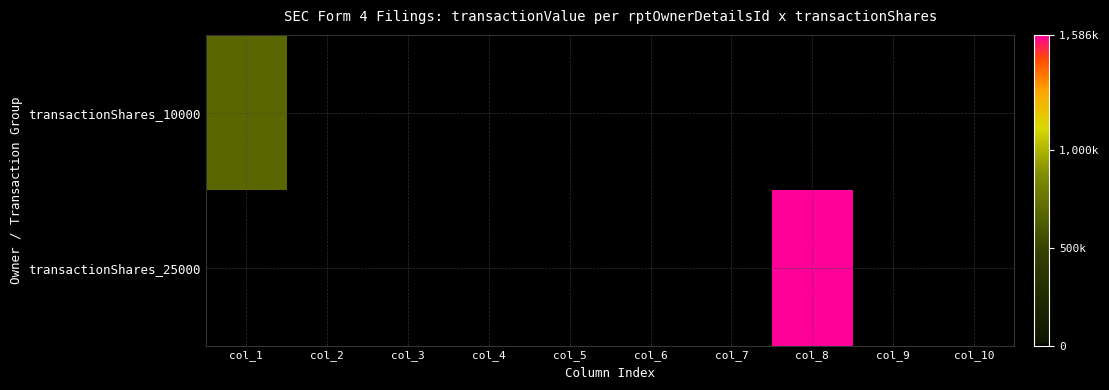

How many categories are shown in the chart?

10